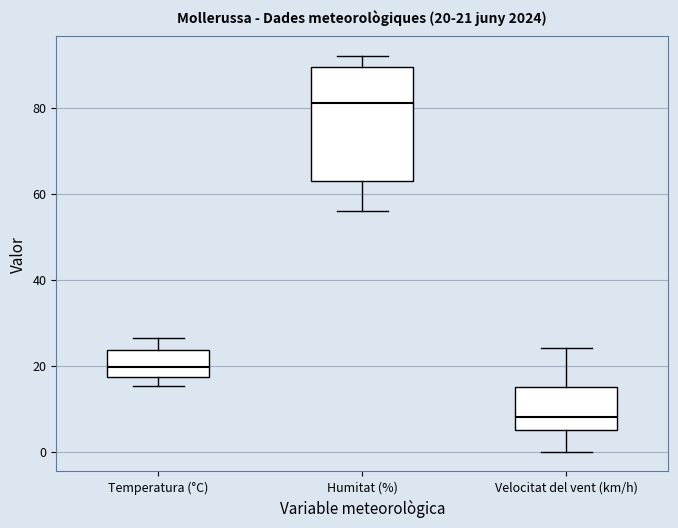

Which box has the highest median line?

Humitat (%)